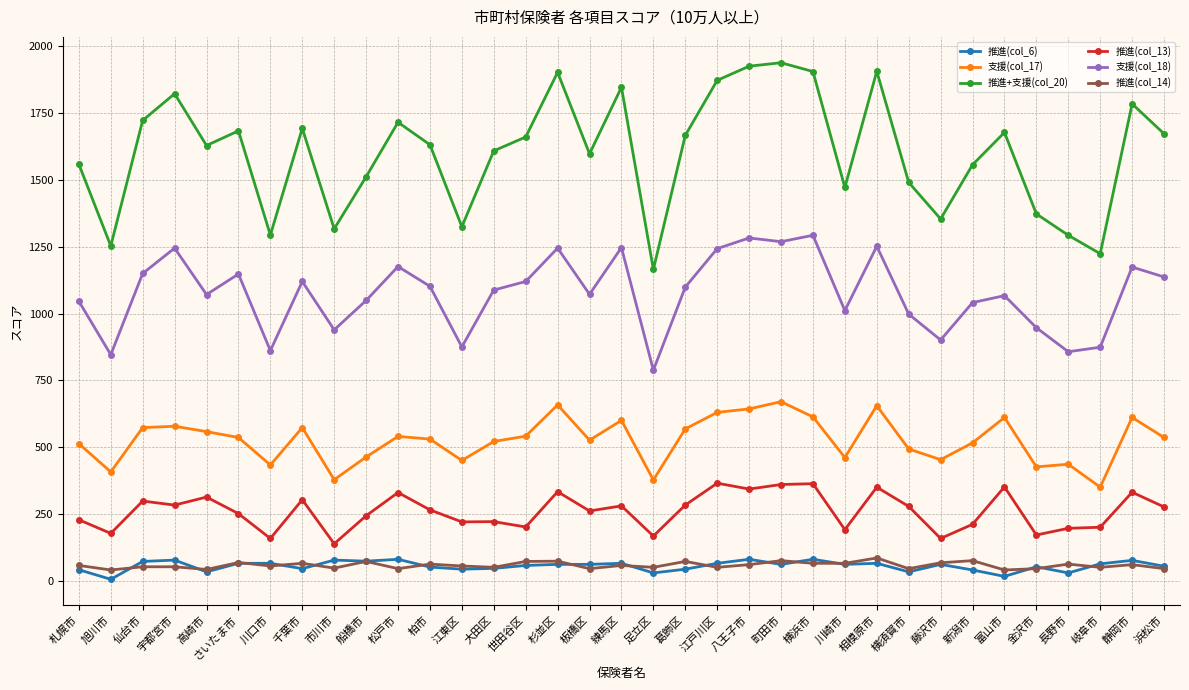

What is the minimum value for 支援(col_17)?

350